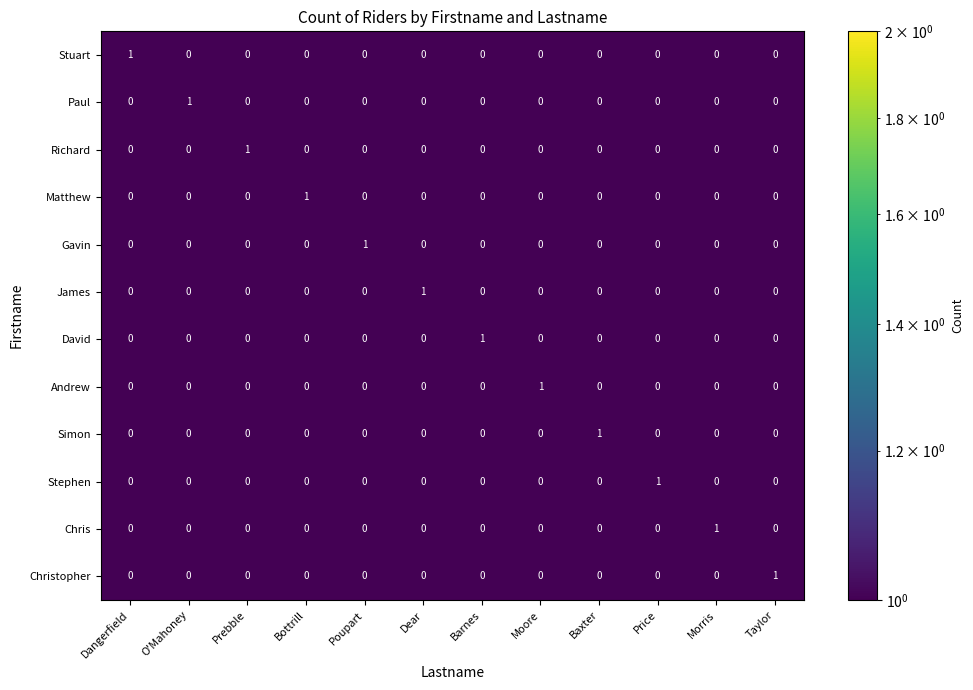

Count the number of data series in this chart.

12